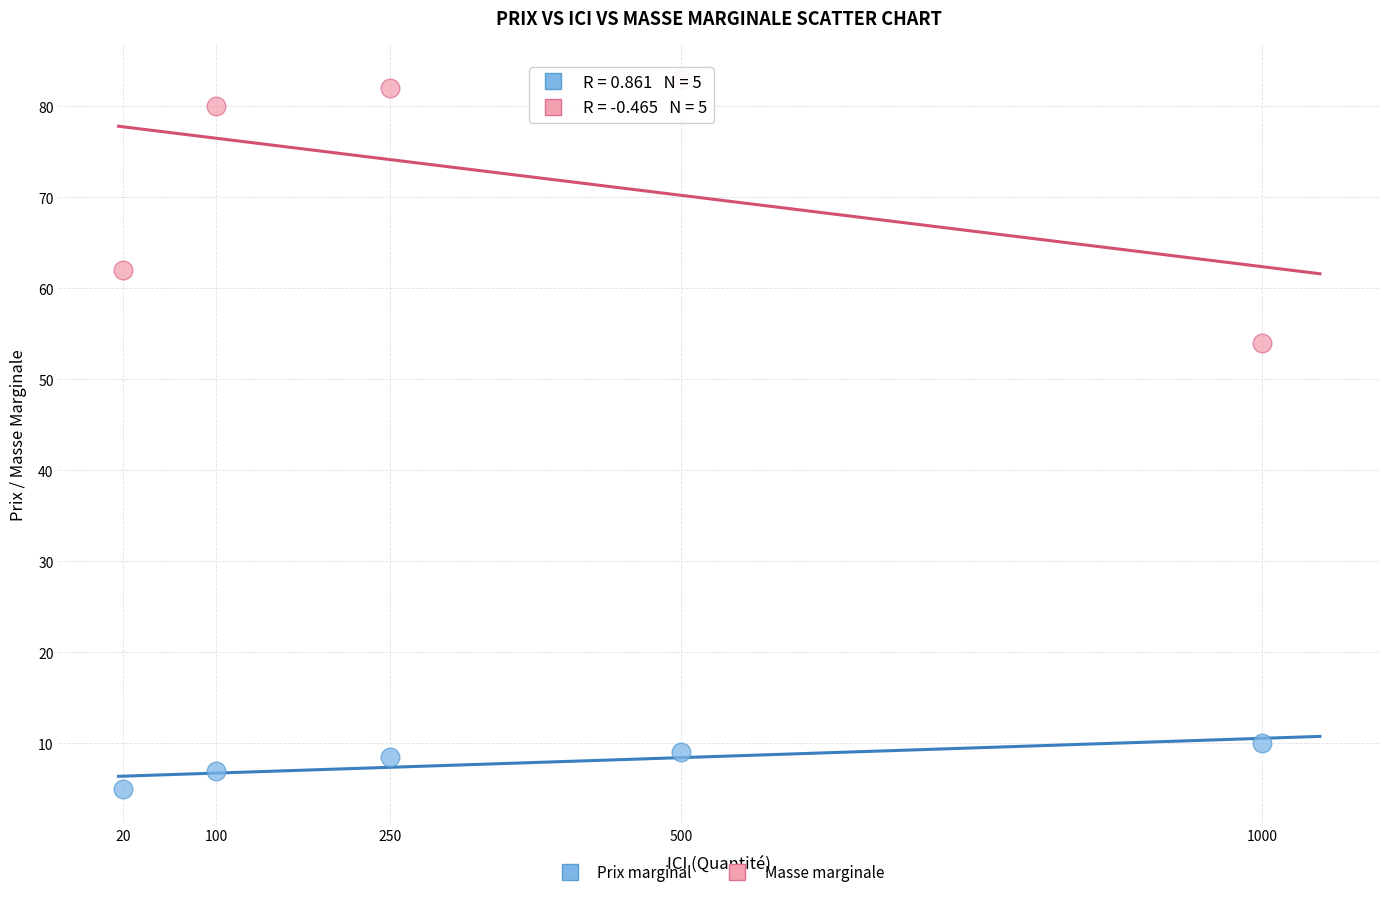

Across all data points, what is the average X value?

374.0